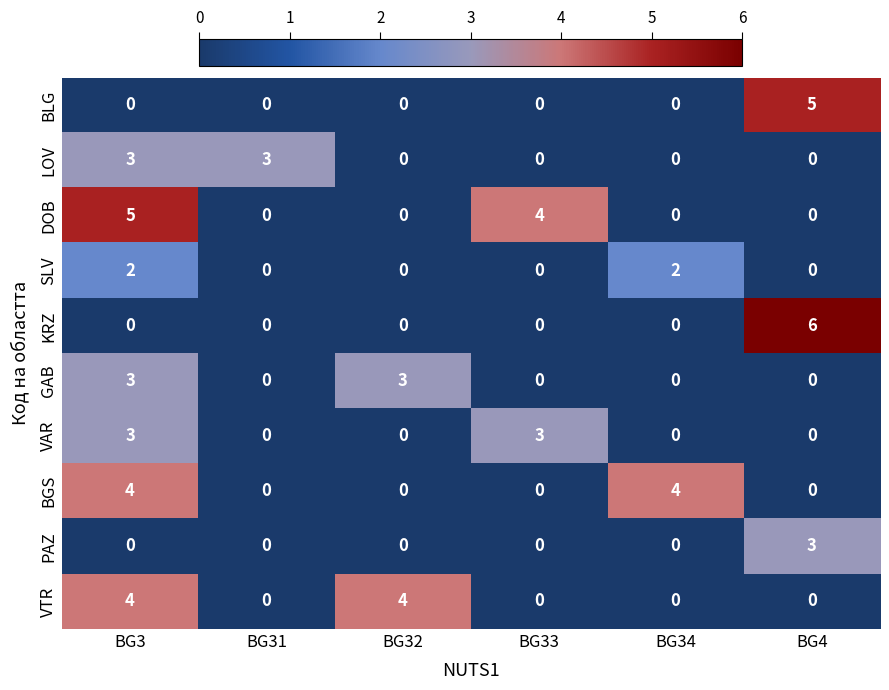

What is the maximum value shown in the chart?

6